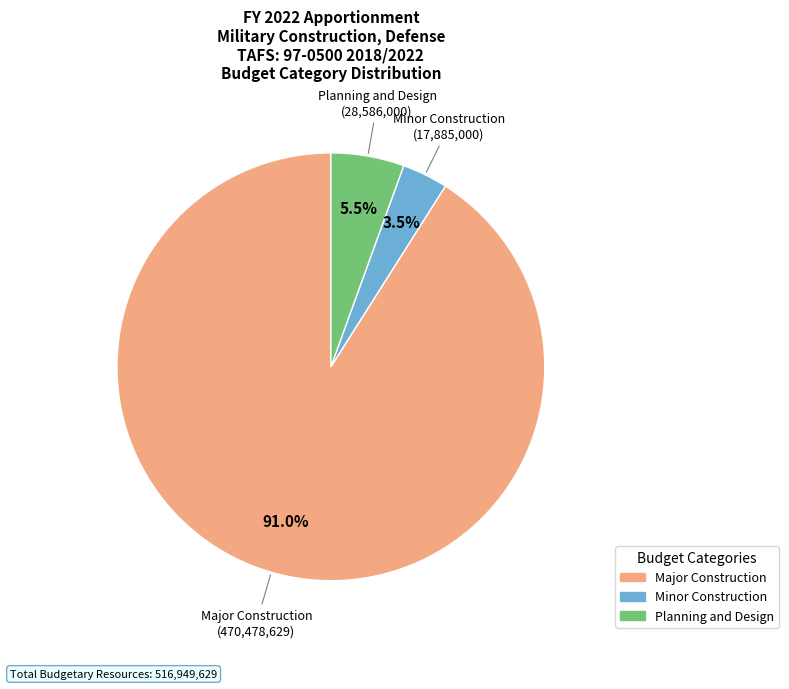

What is the ratio of the value at Minor Construction to the value at Planning and Design?

0.6